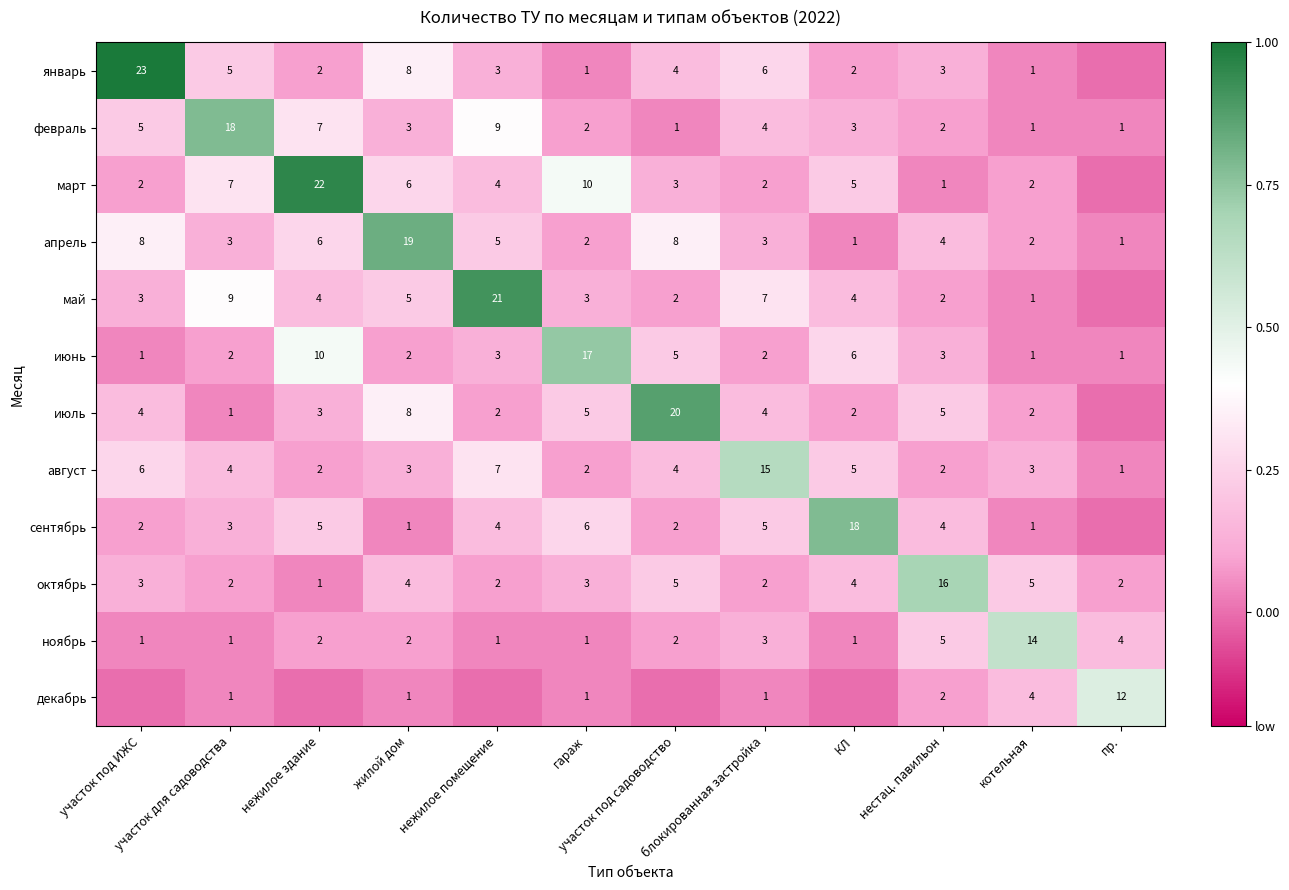

What is the highest value of the февраль series?

18